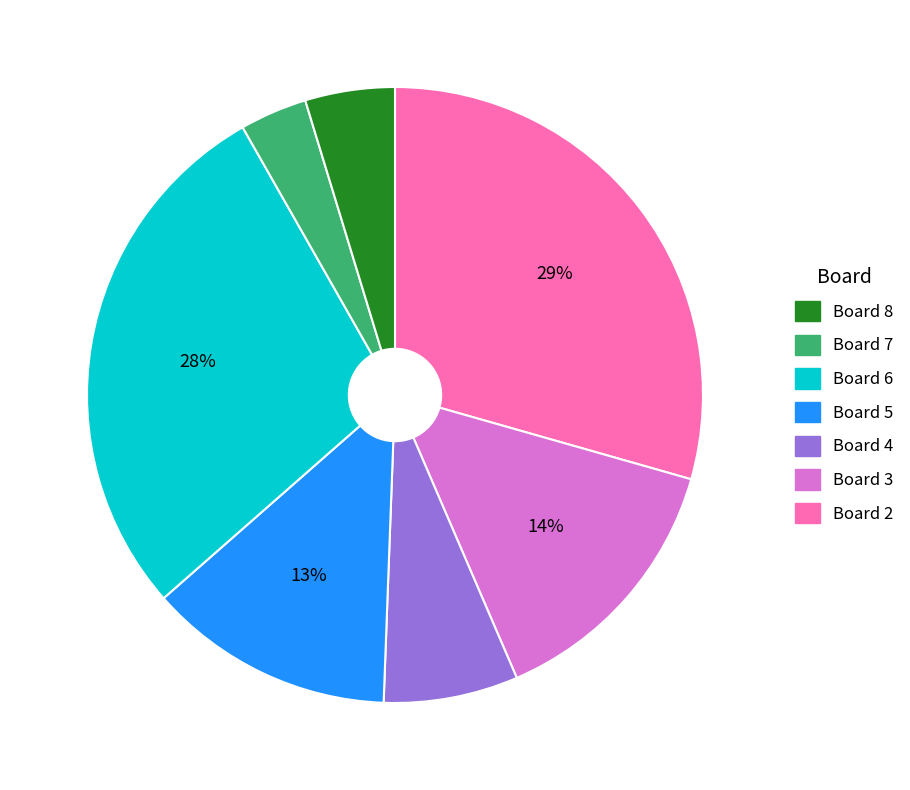

Is there a majority slice in this chart?

No